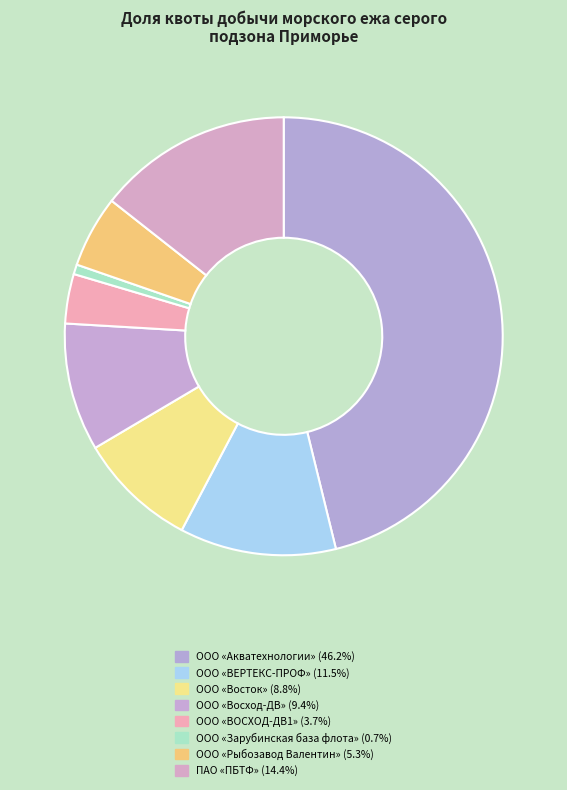

Does ООО «Зарубинская база флота» represent more than half of the total?

No